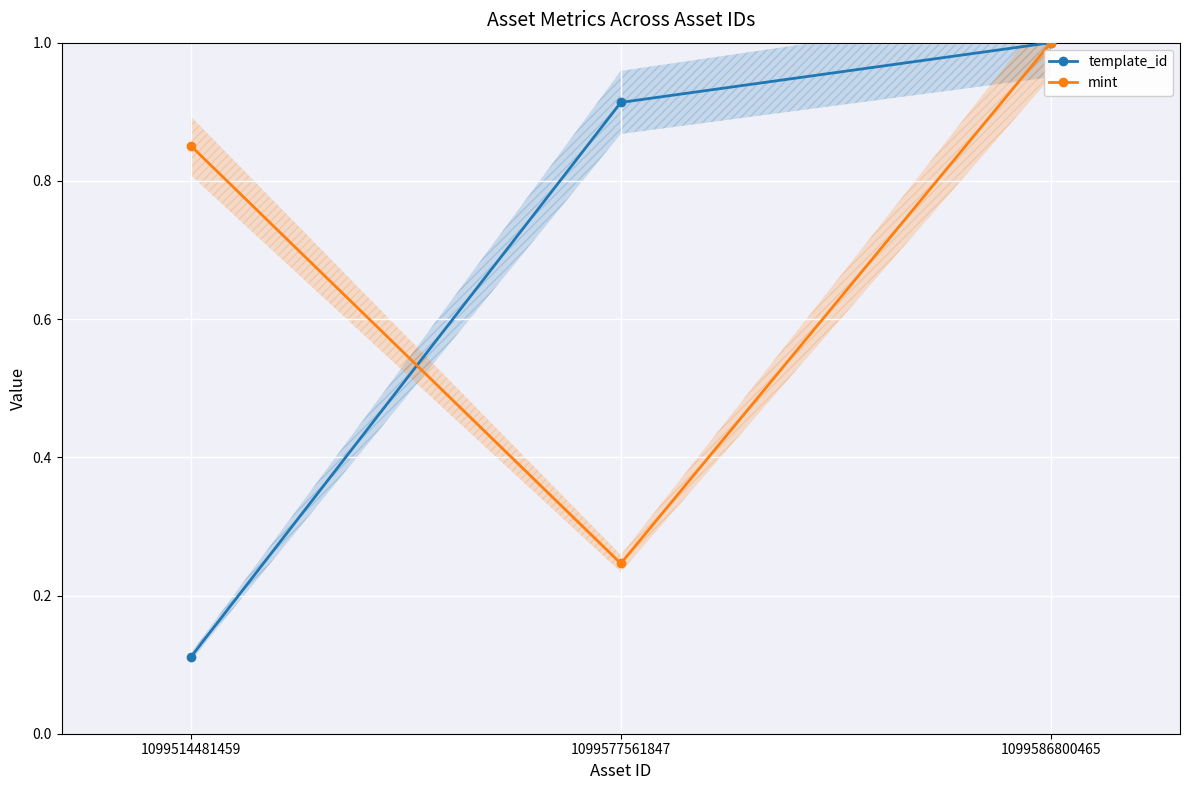

The value of mint at 1099514481459 is 0.9. True or false?

True